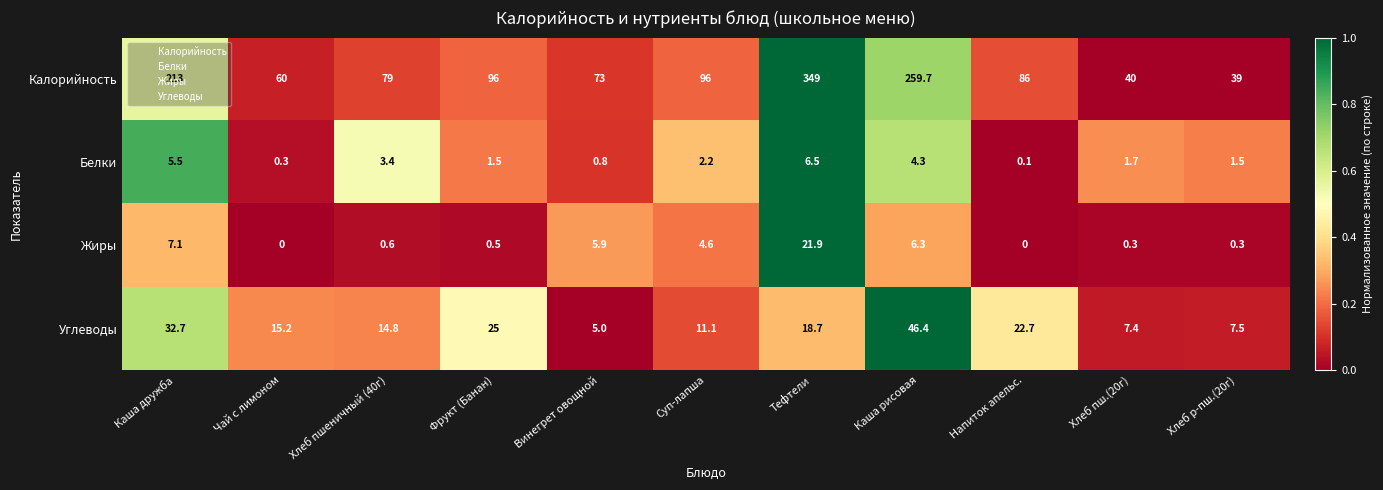

How many distinct data groups are displayed?

4